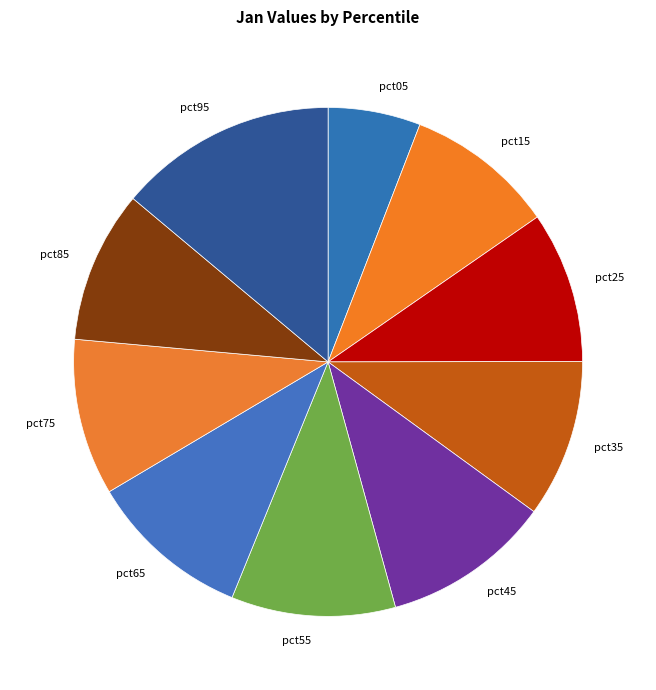

What is the largest slice in the pie chart?

pct95